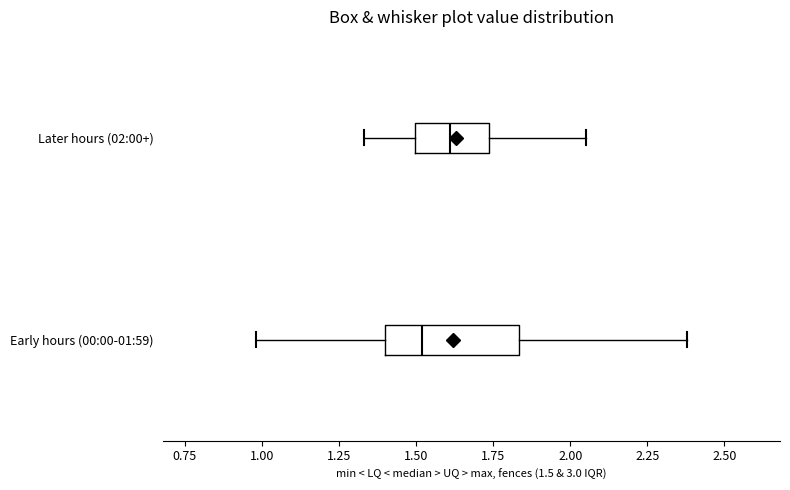

Reading bottom to top, read every box against the x-axis: the position of its median line, the range the box covers, and the ends of its whiskers. The values are not printed on the chart, so give them approximately, as read against the axis.

Early hours (00:00-01:59): median 1.50, box 1.40 to 1.85, whiskers 1.00 to 2.40
Later hours (02:00+): median 1.60, box 1.50 to 1.75, whiskers 1.35 to 2.05